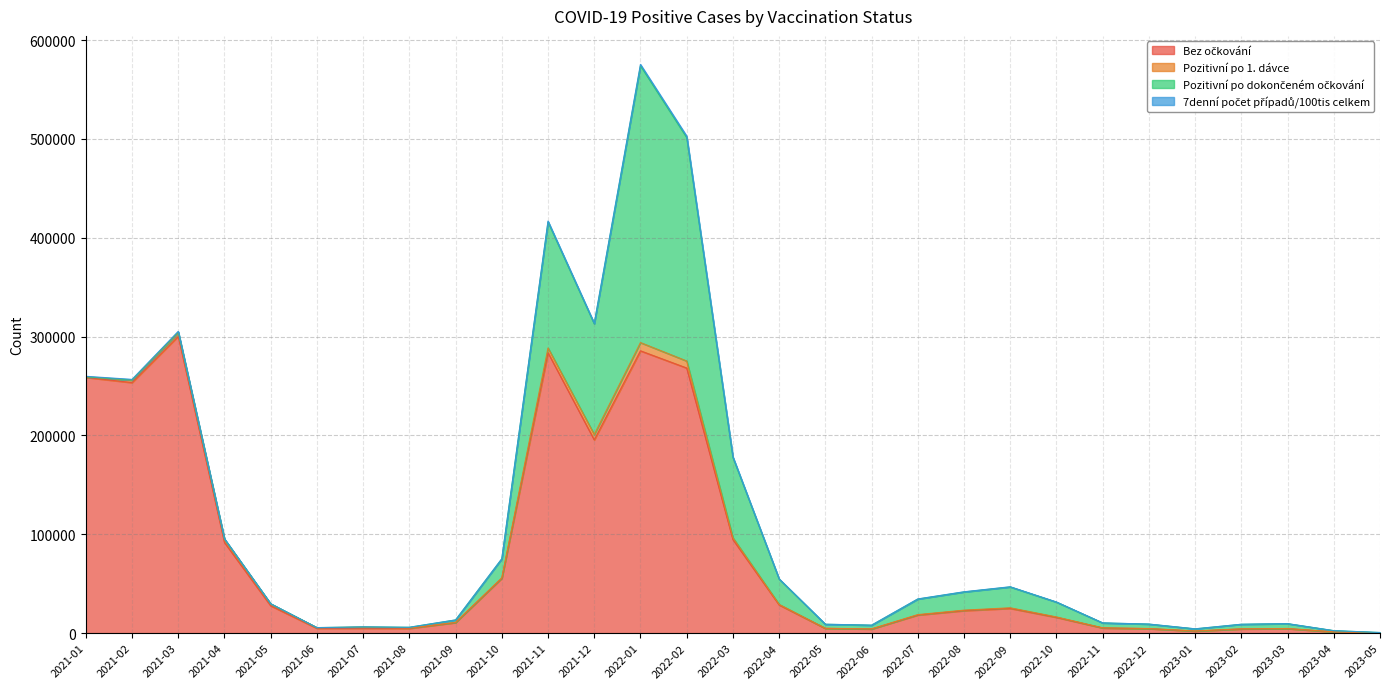

The 7denní počet případů/100tis celkem series shows 24064.4 at 2021-09. True or false?

False